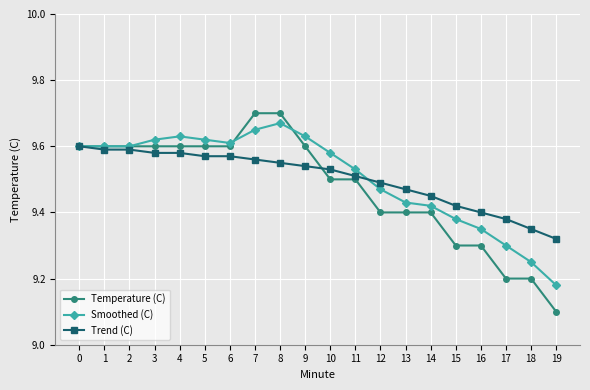

Which series has the largest range (max minus min)?

Temperature (C)